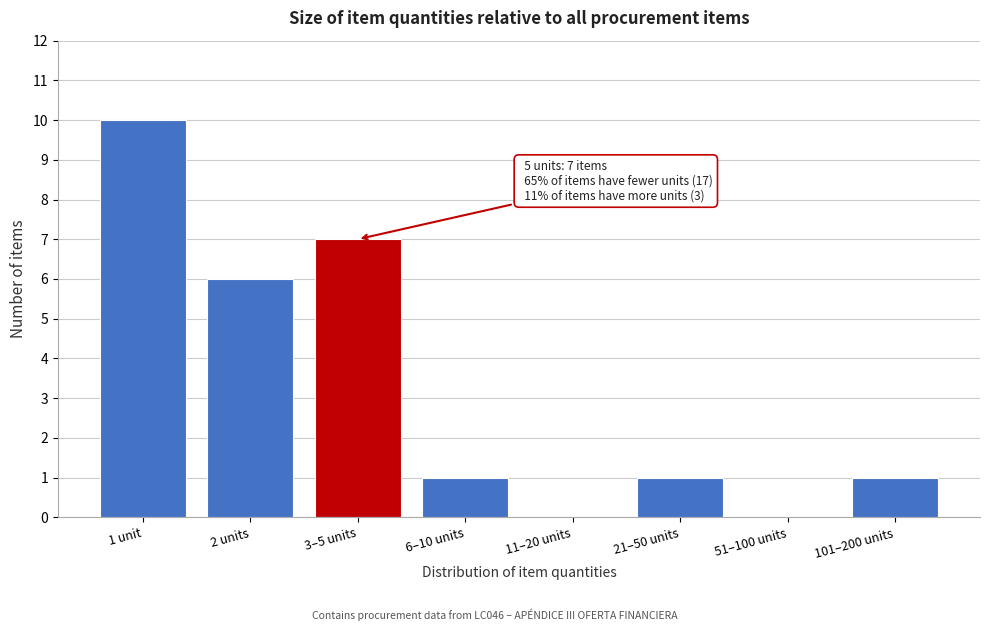

Reading left to right, extract all data points from this chart.

1 unit=10	2 units=6	3–5 units=7	6–10 units=1	11–20 units=0	21–50 units=1	51–100 units=0	101–200 units=1